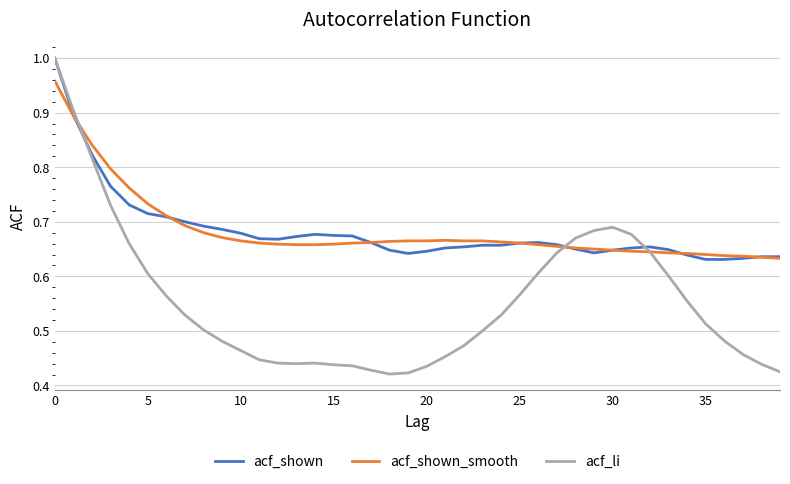

Which series has the largest range (max minus min)?

acf_li